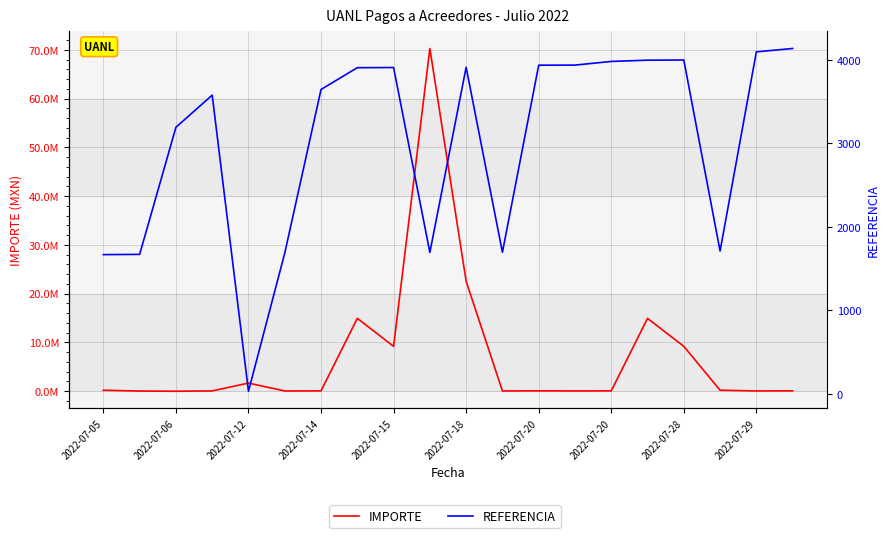

Rank the series at 19 from lowest to highest value.

REFERENCIA, IMPORTE